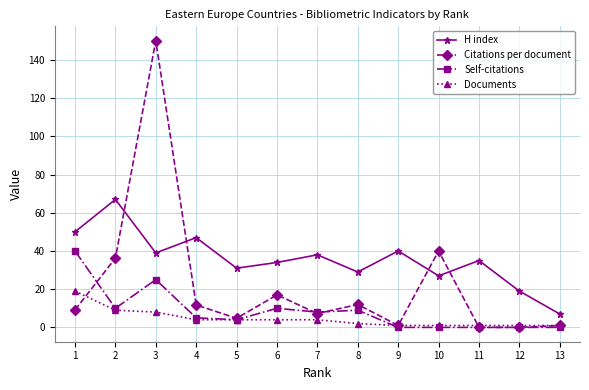

What is the average value of the Self-citations series?

8.5